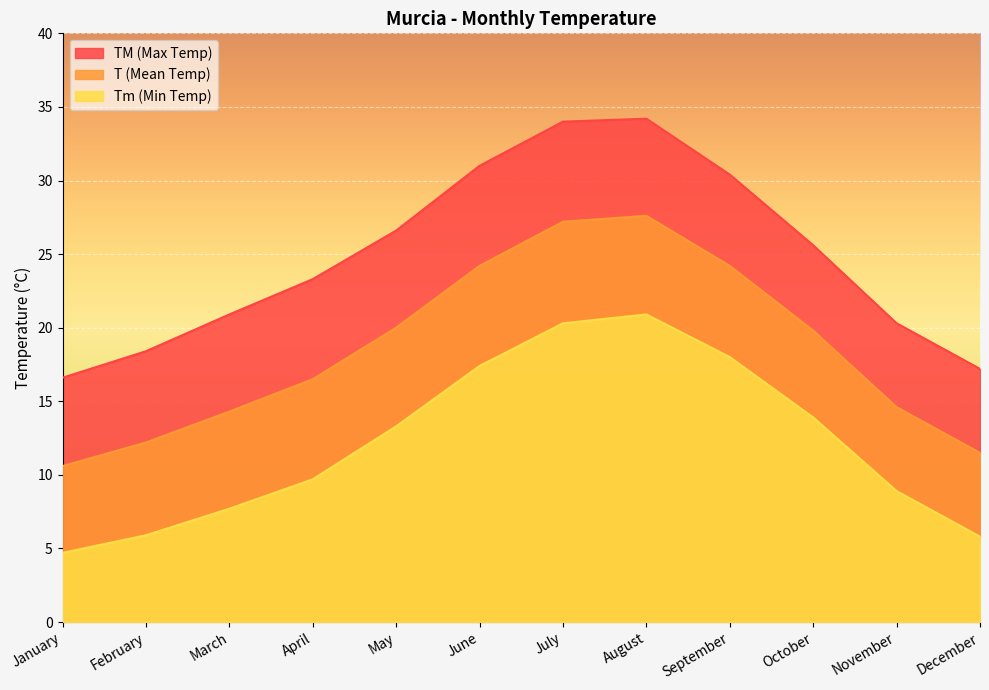

Reading right to left, extract all data points from this chart.

TM (Max Temp): December=17.2	November=20.3	October=25.6	September=30.4	August=34.2	July=34.0	June=31.0	May=26.6	April=23.3	March=20.9	February=18.4	January=16.6
T (Mean Temp): December=11.5	November=14.6	October=19.8	September=24.2	August=27.6	July=27.2	June=24.2	May=20.0	April=16.5	March=14.3	February=12.2	January=10.6
Tm (Min Temp): December=5.8	November=8.9	October=13.9	September=18.0	August=20.9	July=20.3	June=17.4	May=13.3	April=9.7	March=7.7	February=5.9	January=4.7